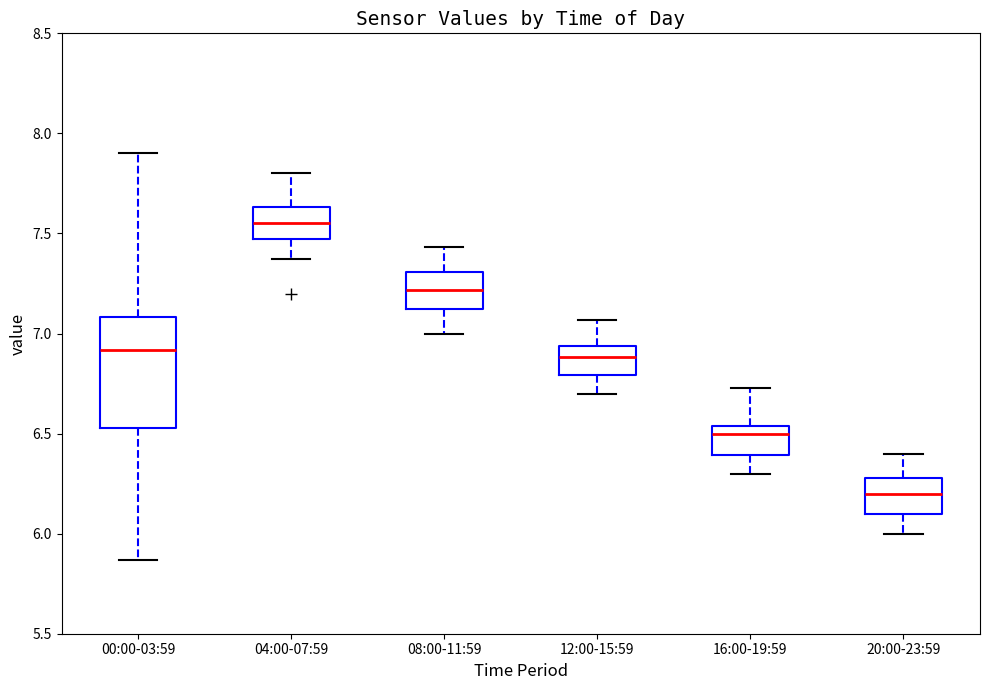

Comparing the boxes themselves (not the whiskers), which one is the tallest?

00:00-03:59